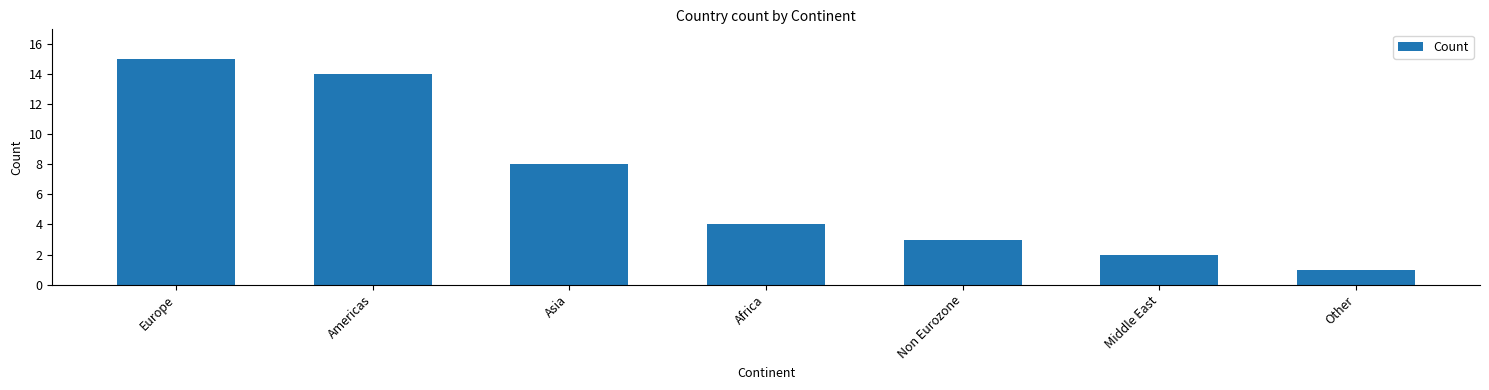

Is it true that the value at Non Eurozone is 1?

False